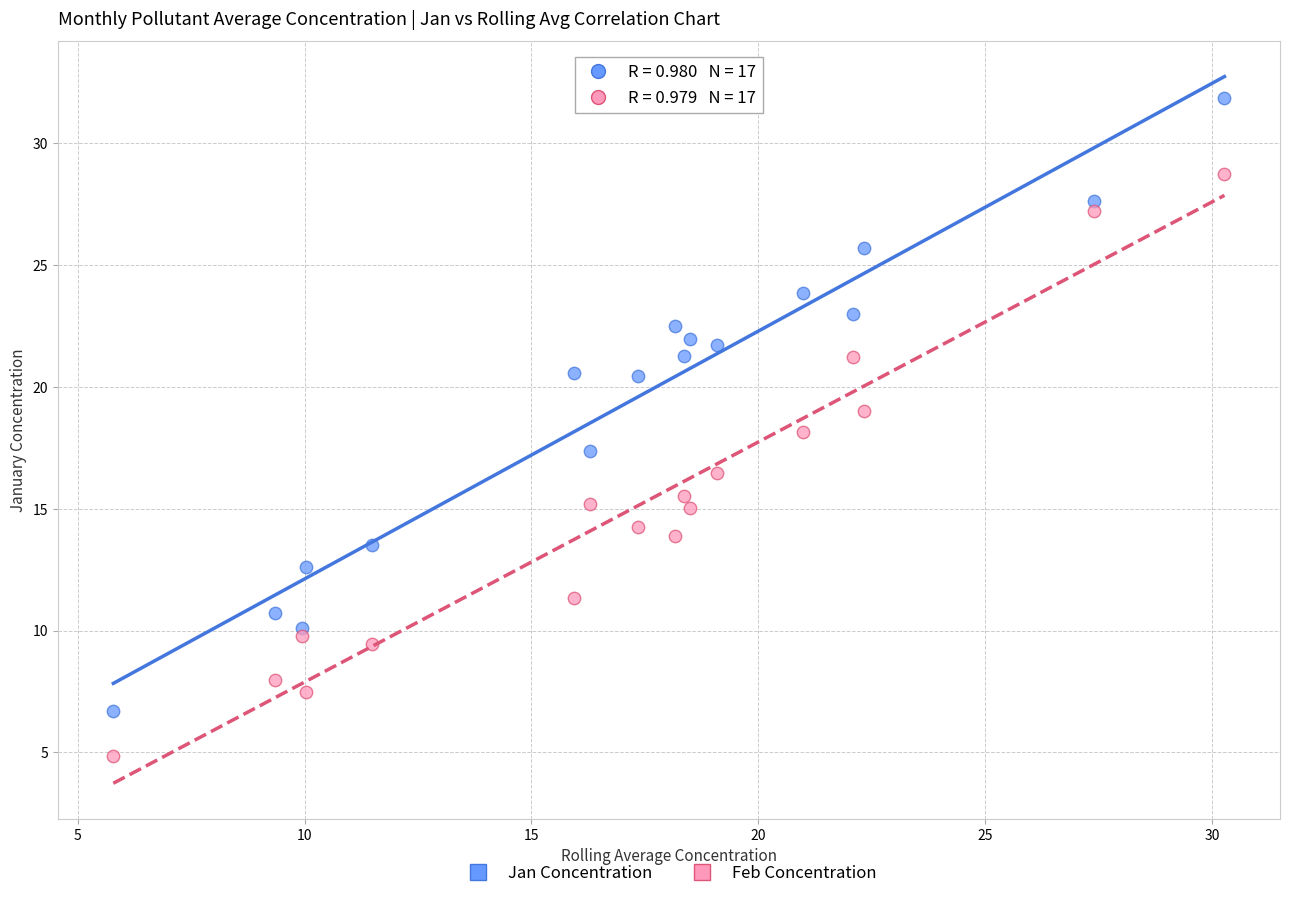

Which series reaches the maximum Y coordinate?

Jan Concentration